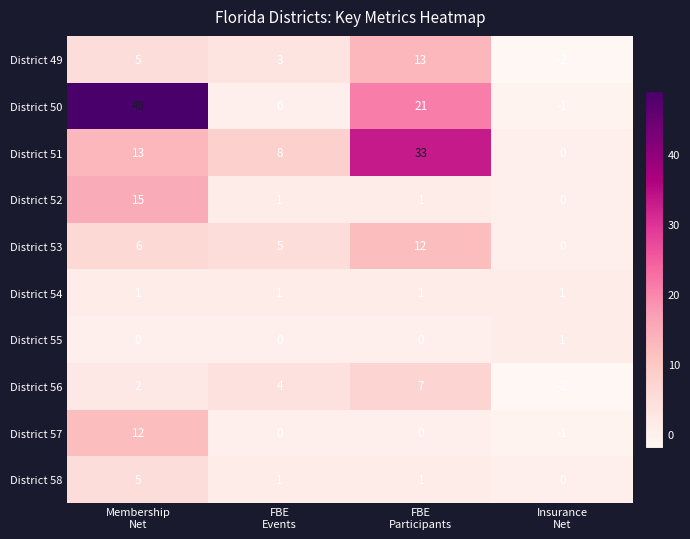

Which series has the largest range (max minus min)?

District 50